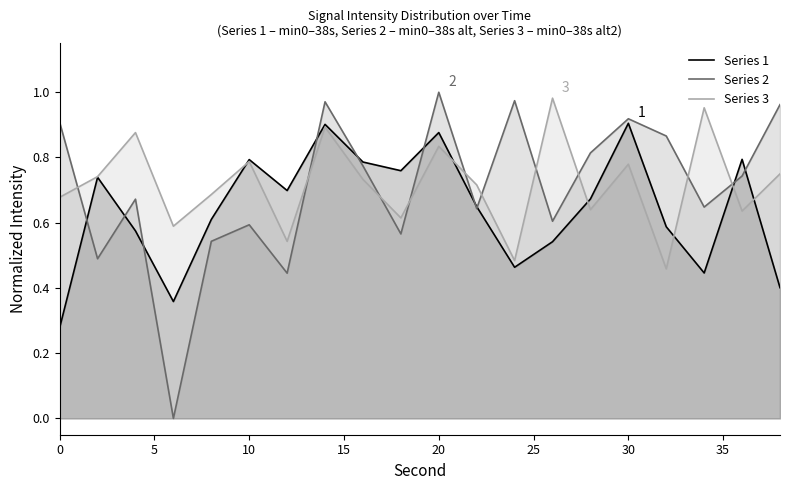

True or false: Series 2 has more than 1 points higher than both neighbors.

True